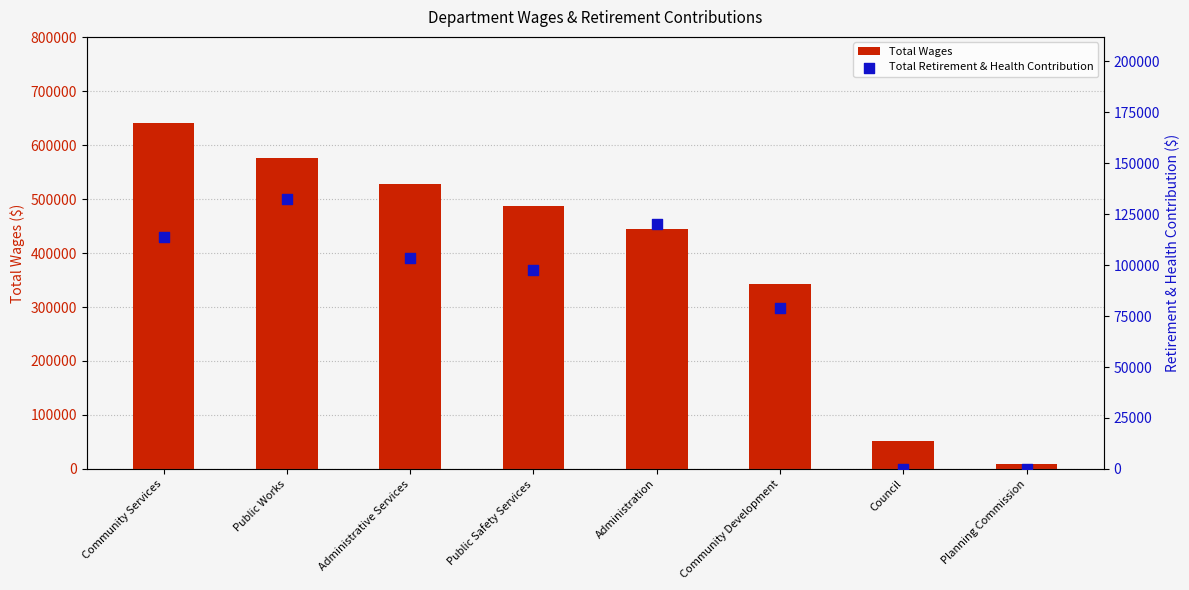

What is the total value across all series at Public Works?

709523